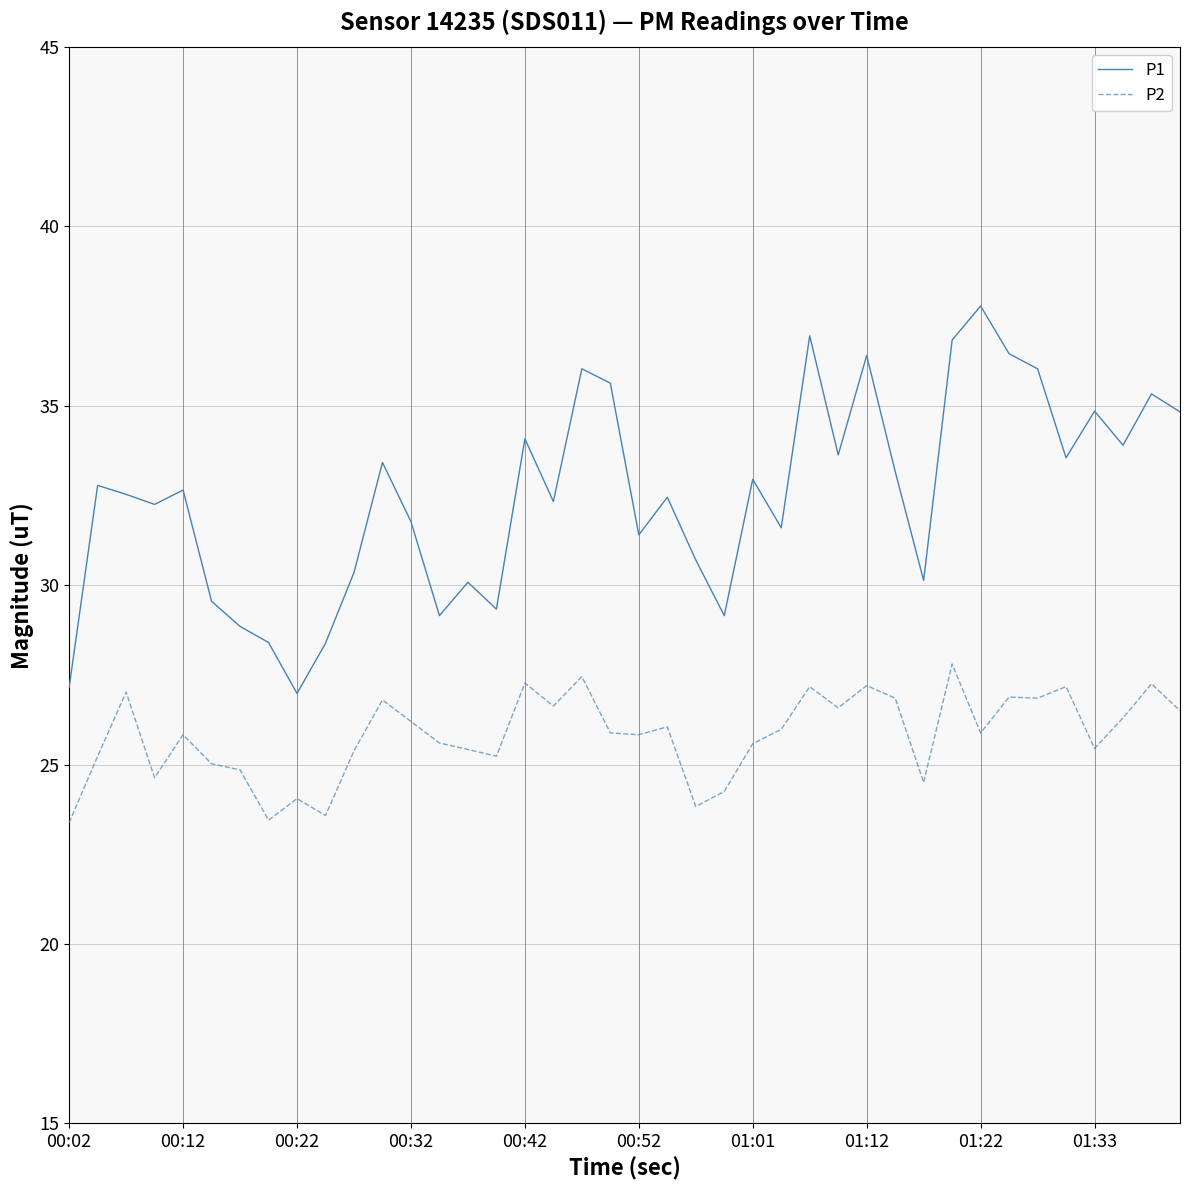

True or false: P1 and P2 intersect in this chart.

False